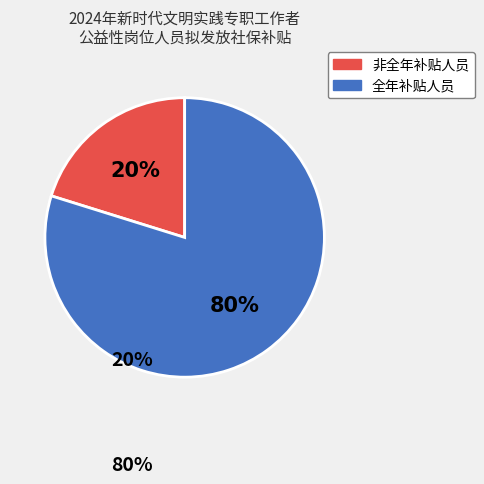

The 非全年补贴人员 slice represents 27% of the pie. True or false?

False